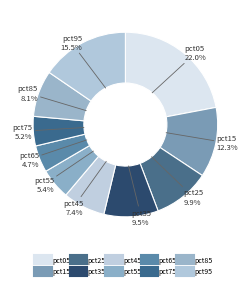

To the nearest percent, what portion does pct85 represent?

8%